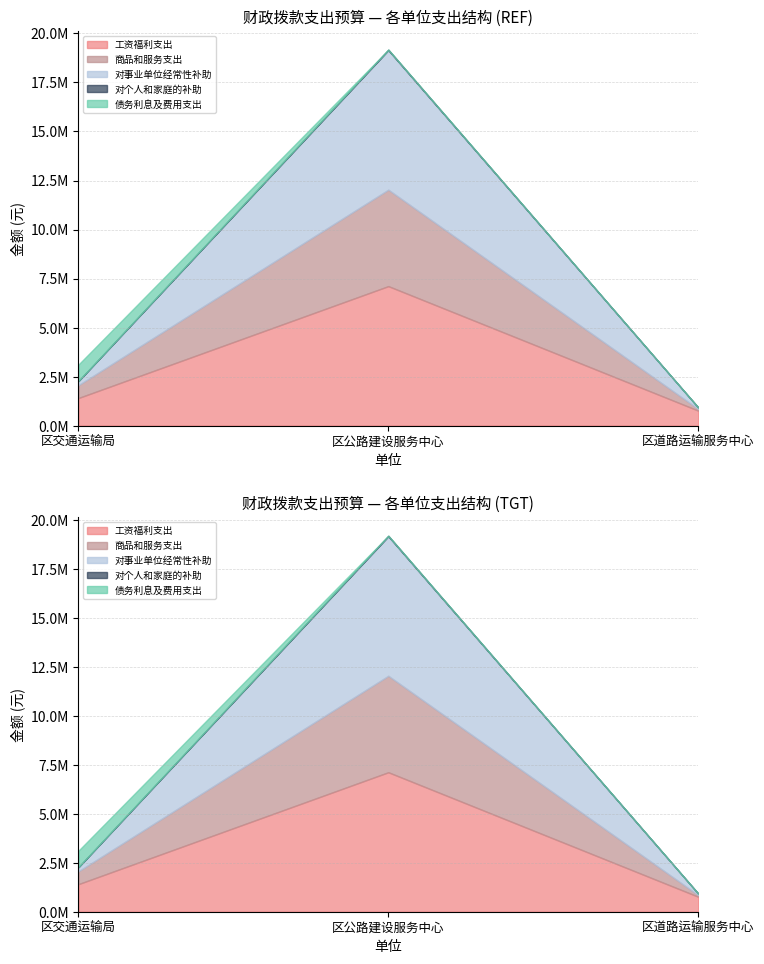

Reading left to right, extract all data points from this chart.

工资福利支出: 区交通运输局=1407676	区公路建设服务中心=7113319	区道路运输服务中心=765110
商品和服务支出: 区交通运输局=656480	区公路建设服务中心=4920180	区道路运输服务中心=84400
对事业单位经常性补助: 区交通运输局=211074	区公路建设服务中心=7113319	区道路运输服务中心=77476
对个人和家庭的补助: 区交通运输局=60	区公路建设服务中心=25212	区道路运输服务中心=60
债务利息及费用支出: 区交通运输局=840000	区公路建设服务中心=0	区道路运输服务中心=0